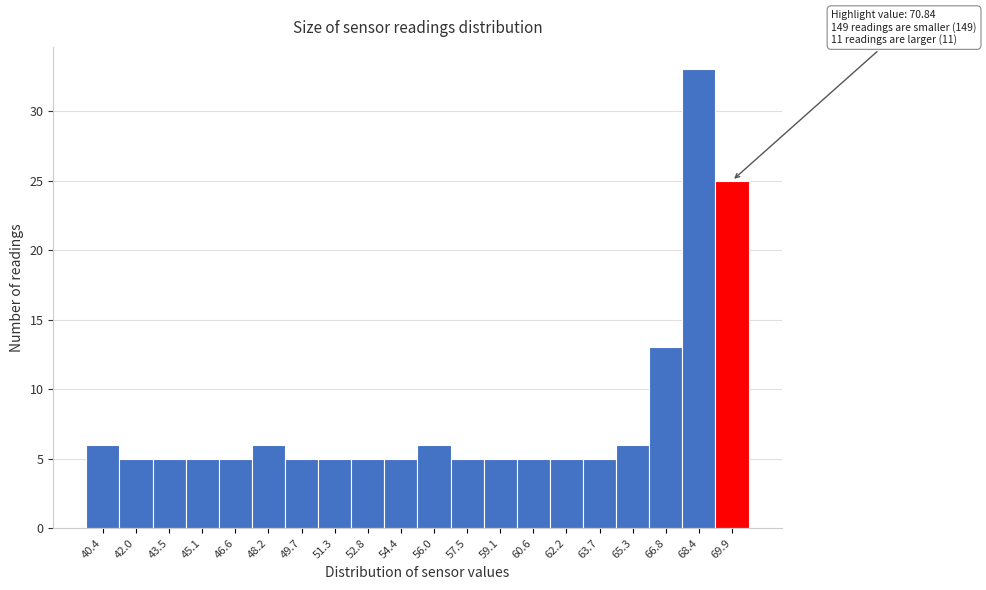

Reading left to right, list all the values displayed in this chart.

6	5	5	5	5	6	5	5	5	5	6	5	5	5	5	5	6	13	33	25